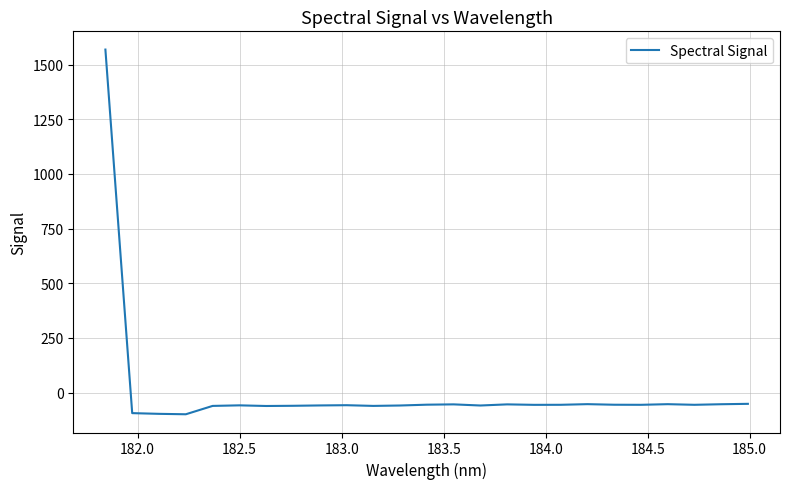

Does the chart display data point markers on the line(s)?

No